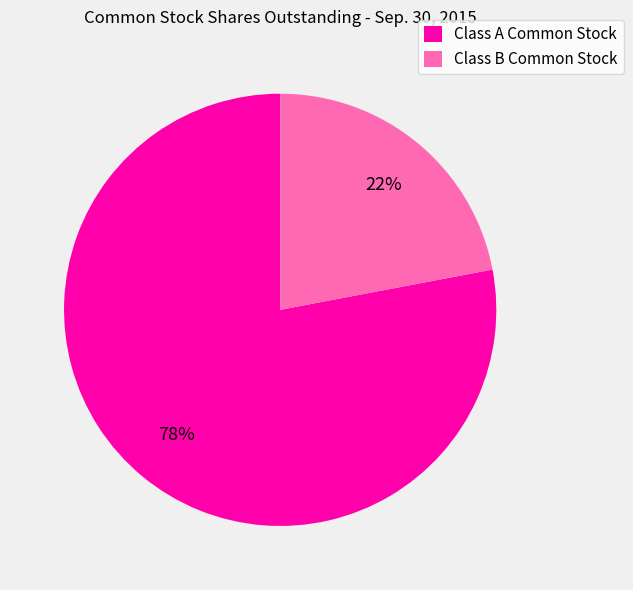

Is the sum of Class A Common Stock and Class B Common Stock greater than half?

Yes